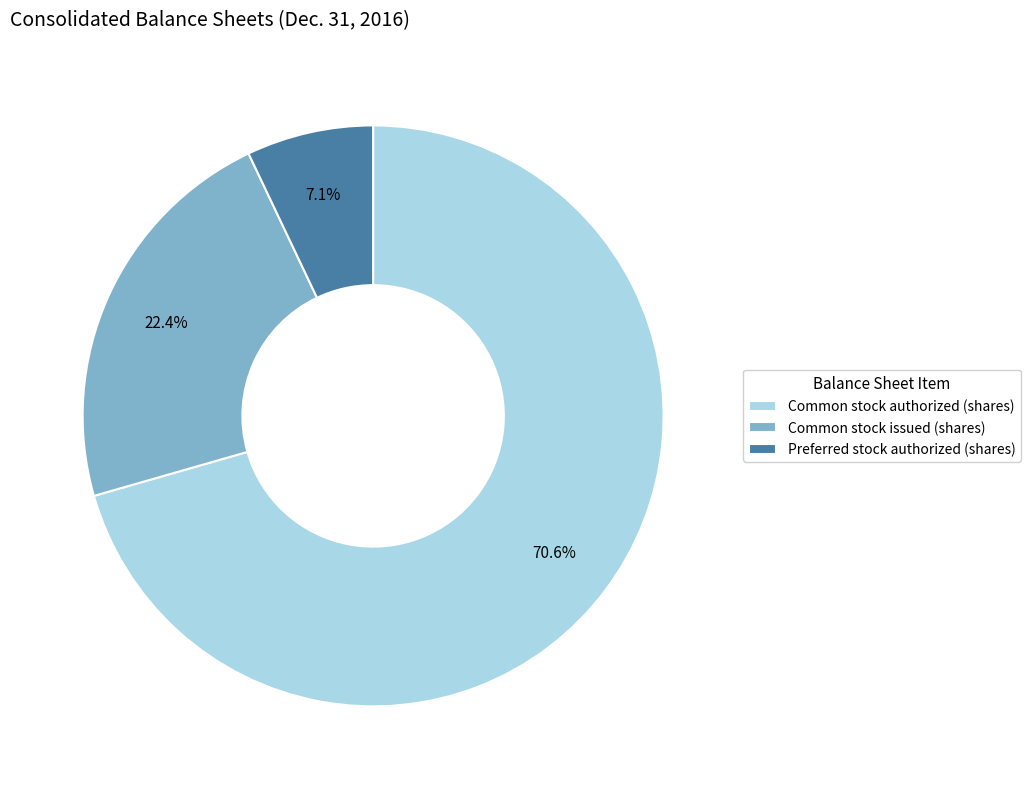

Combined, what portion of the pie is Preferred stock authorized (shares) and Common stock authorized (shares)?

77.6%